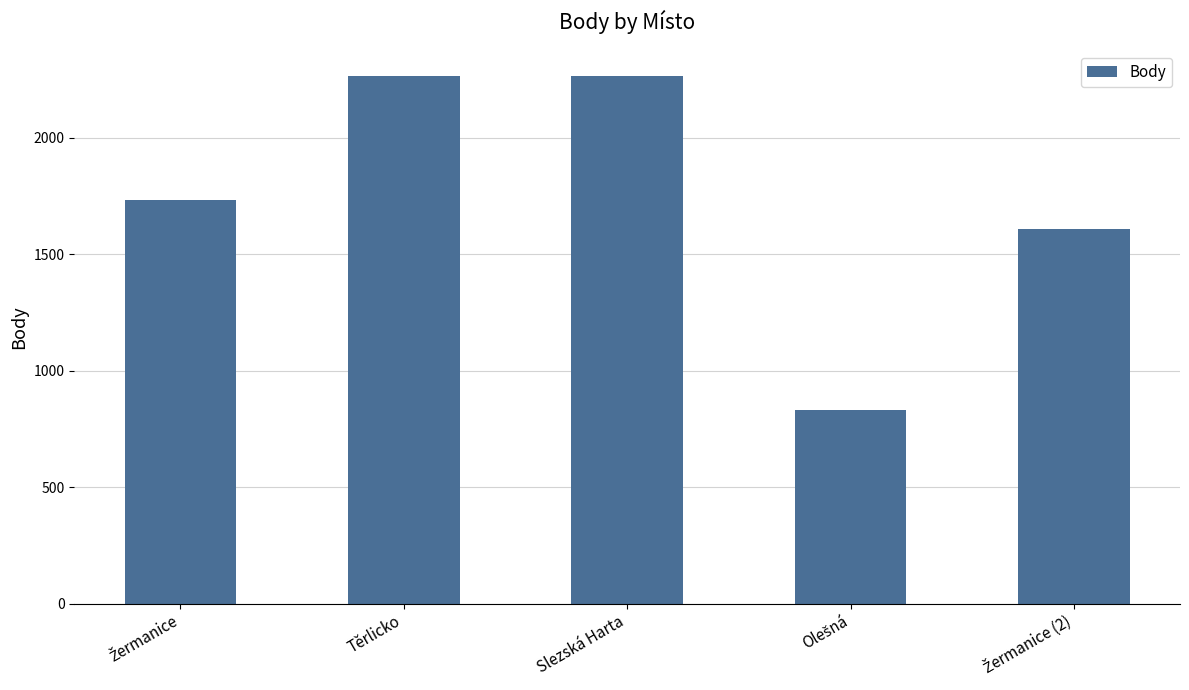

What is the maximum value shown in the chart?

2263